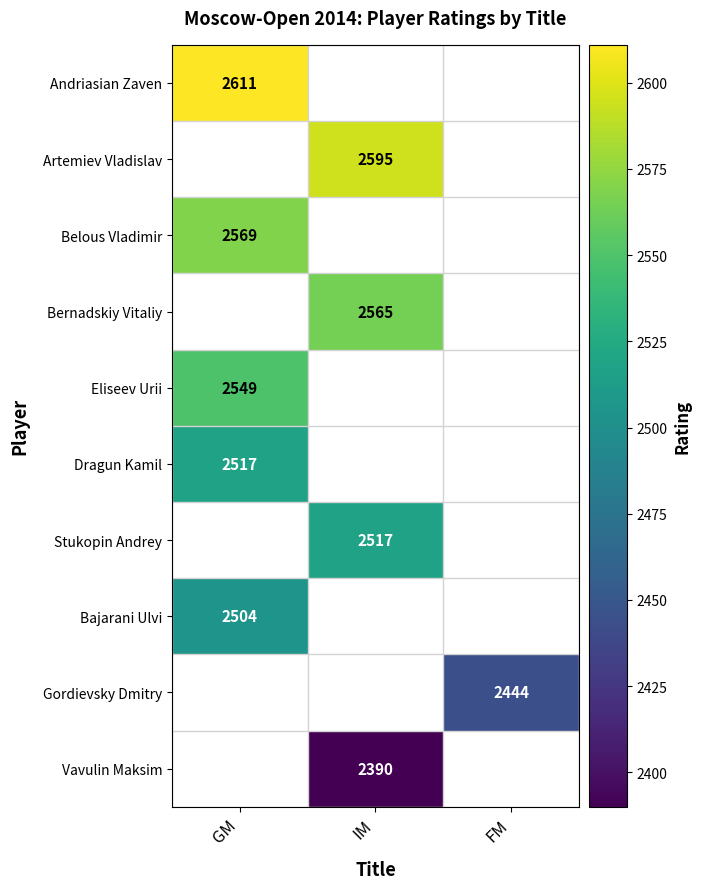

At which category does the chart reach its minimum across all series?

IM